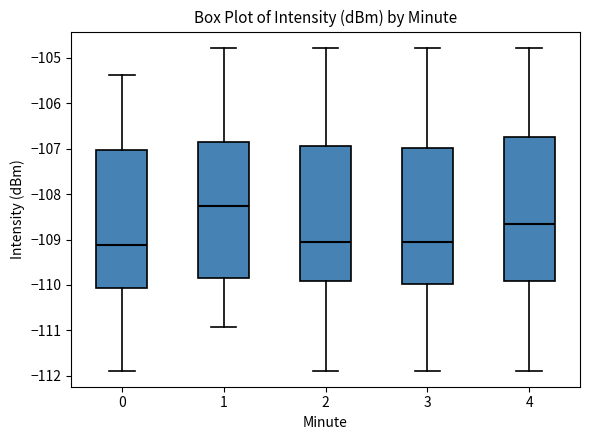

Reading left to right, transcribe this box plot: for each box, give where its median line is, the range the box spans, and where its two whiskers end, as read against the y-axis. The values are not printed on the chart, so give them approximately, as read against the axis.

0: median -109.1, box -110.1 to -107.0, whiskers -111.9 to -105.4
1: median -108.3, box -109.8 to -106.9, whiskers -110.9 to -104.8
2: median -109.0, box -109.9 to -106.9, whiskers -111.9 to -104.8
3: median -109.0, box -110.0 to -107.0, whiskers -111.9 to -104.8
4: median -108.7, box -109.9 to -106.7, whiskers -111.9 to -104.8